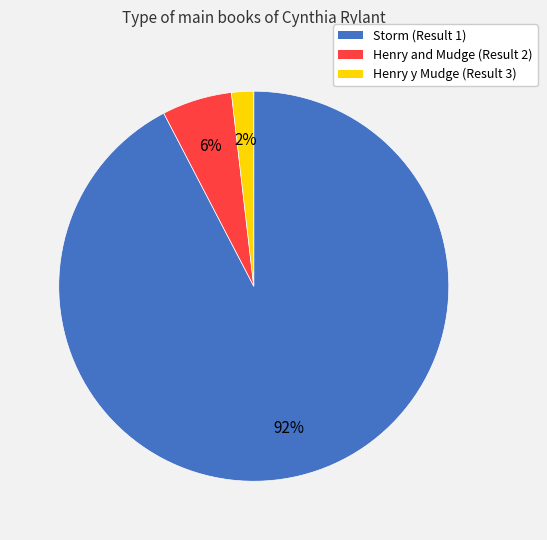

Is the sum of Storm (Result 1) and Henry and Mudge (Result 2) greater than half?

Yes